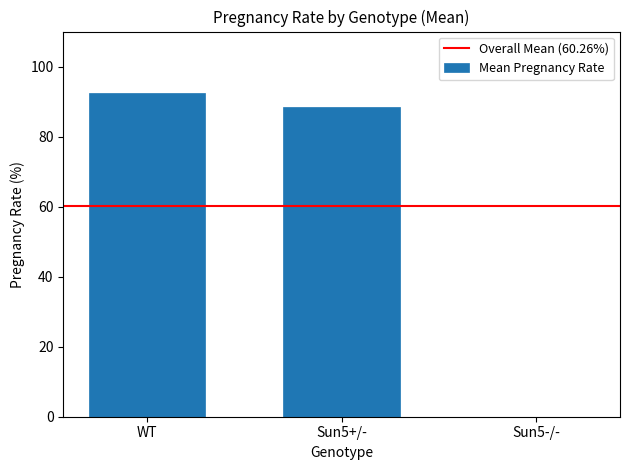

What is the sum of the values at Sun5+/- and Sun5-/-?

88.3